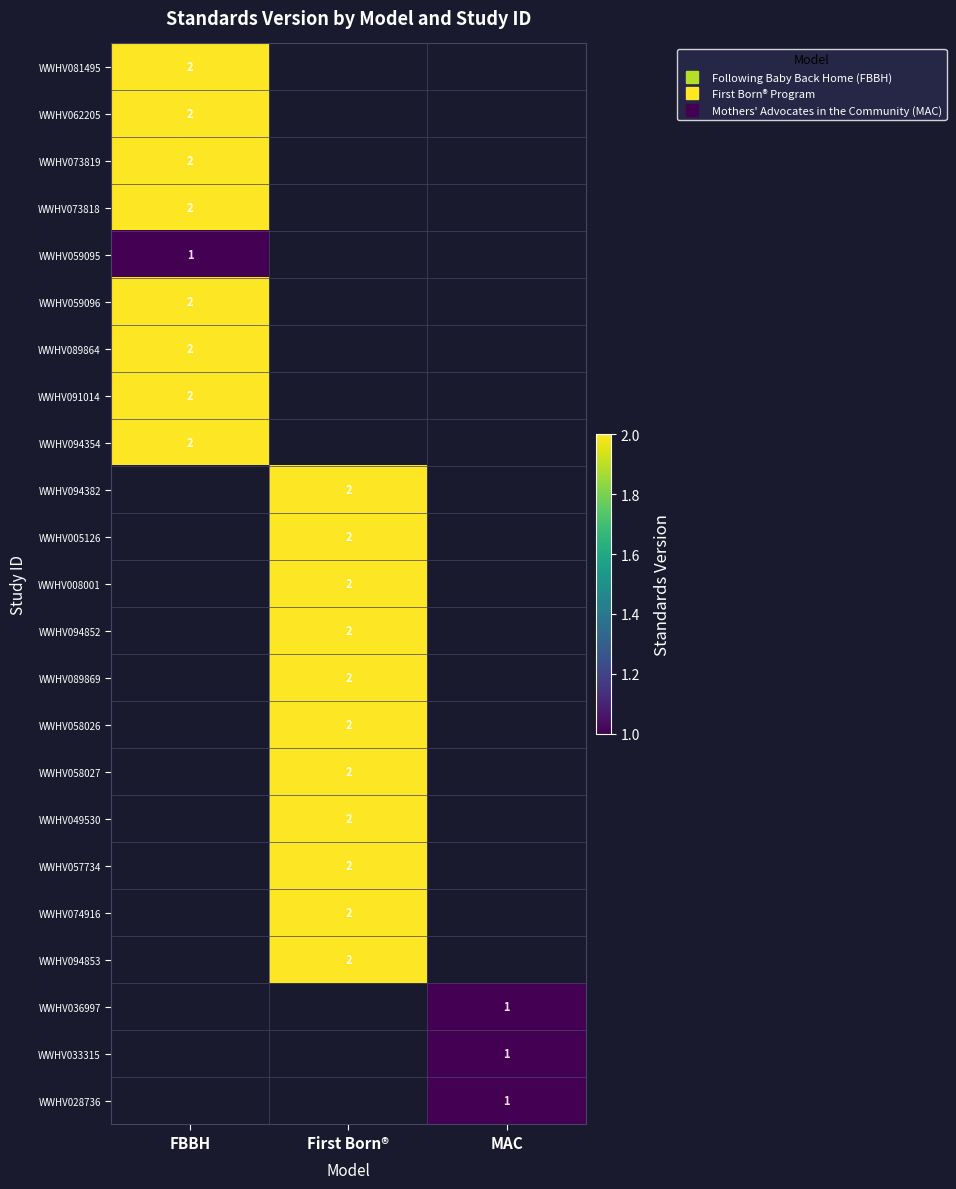

What is the spread (max minus min) of values at FBBH?

1.0